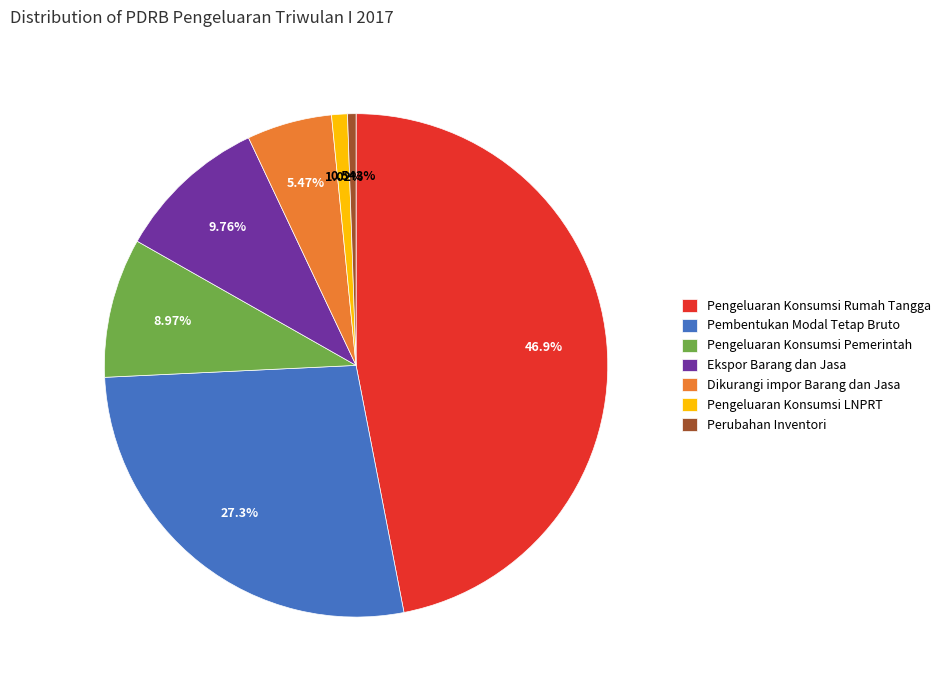

Count the number of slices in the pie.

7